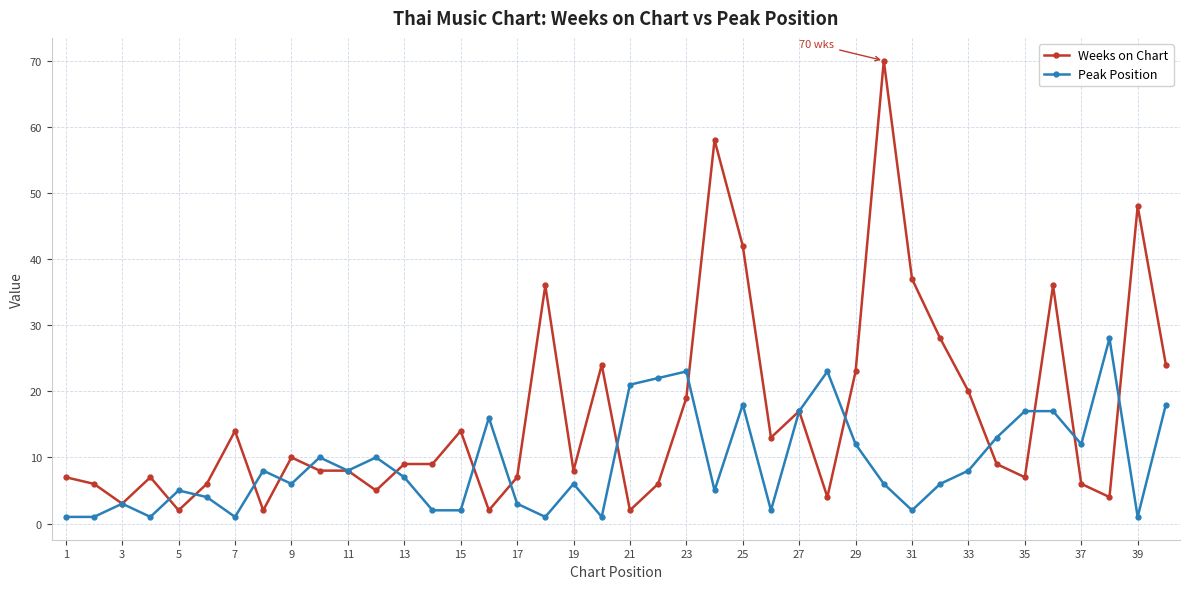

Which series has the largest total across all categories?

Weeks on Chart